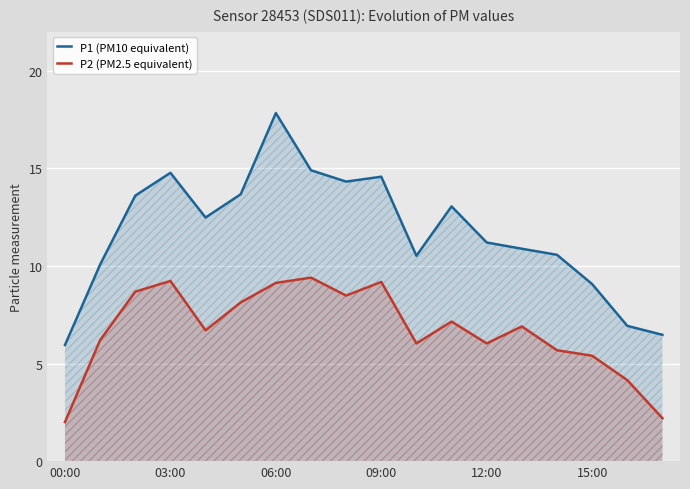

At which category is the sum across all series the highest?

06:00